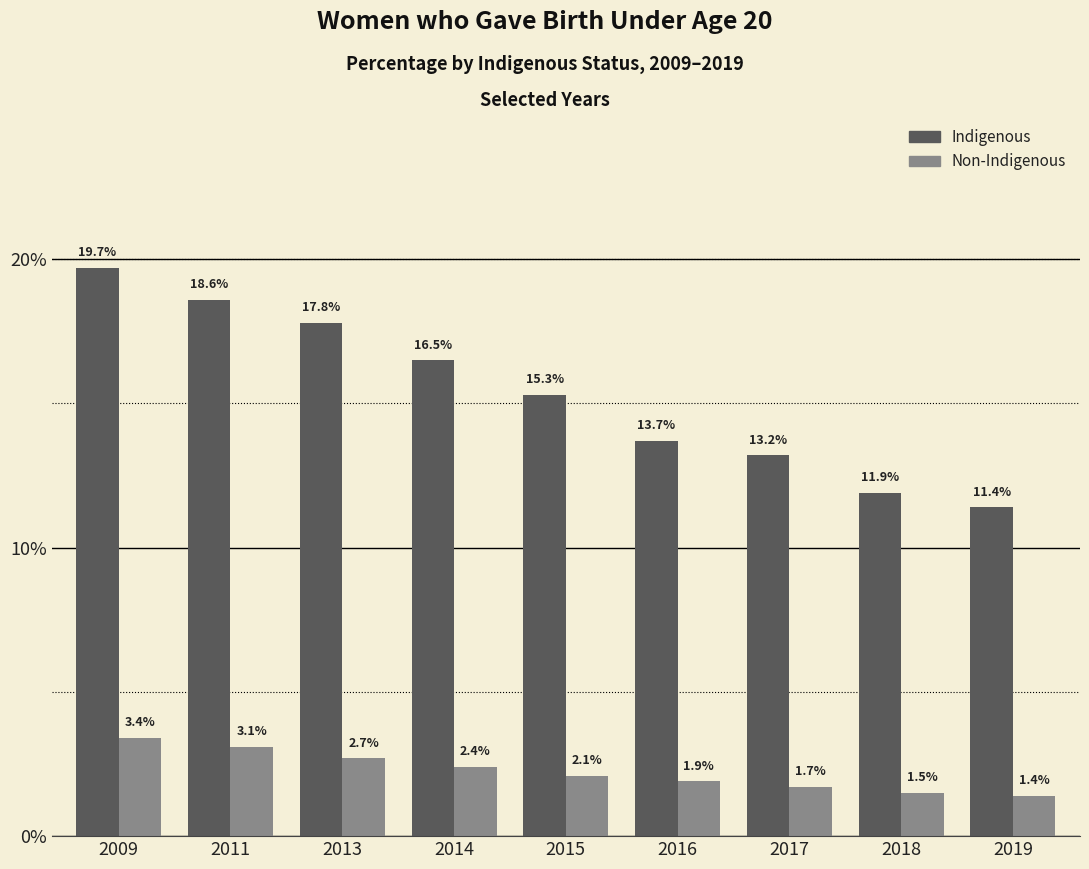

True or false: Non-Indigenous has a value of 1.5 at 2018.

True